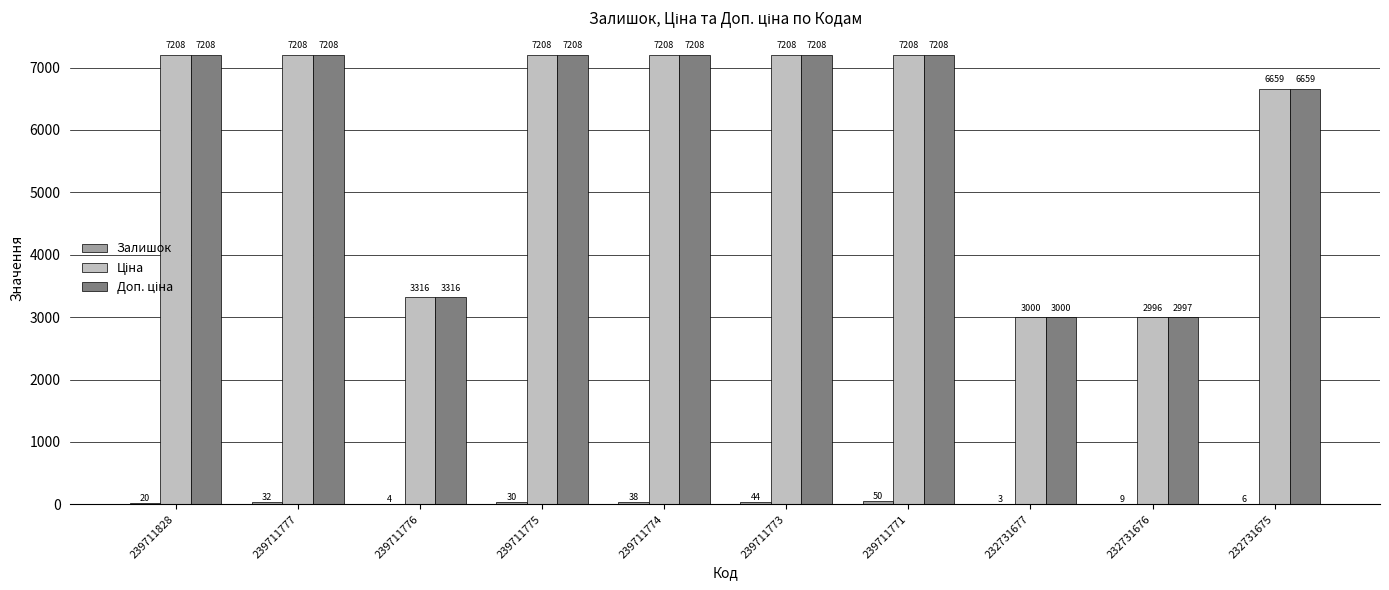

How many groups of bars are there?

10